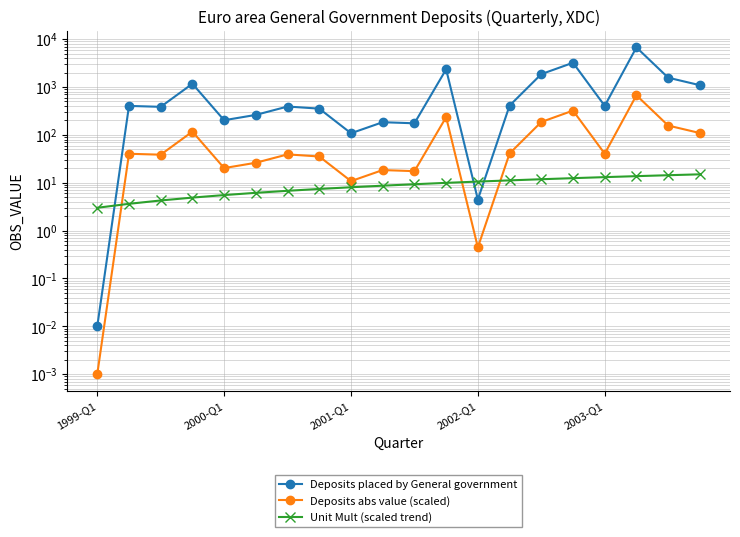

What is the sum of all Deposits abs value (scaled) values?

2126.7